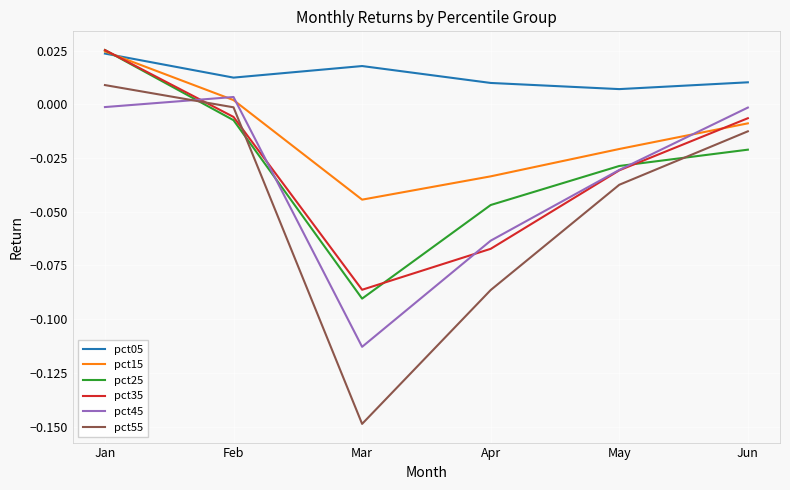

At which category is the sum across all series the highest?

Jan